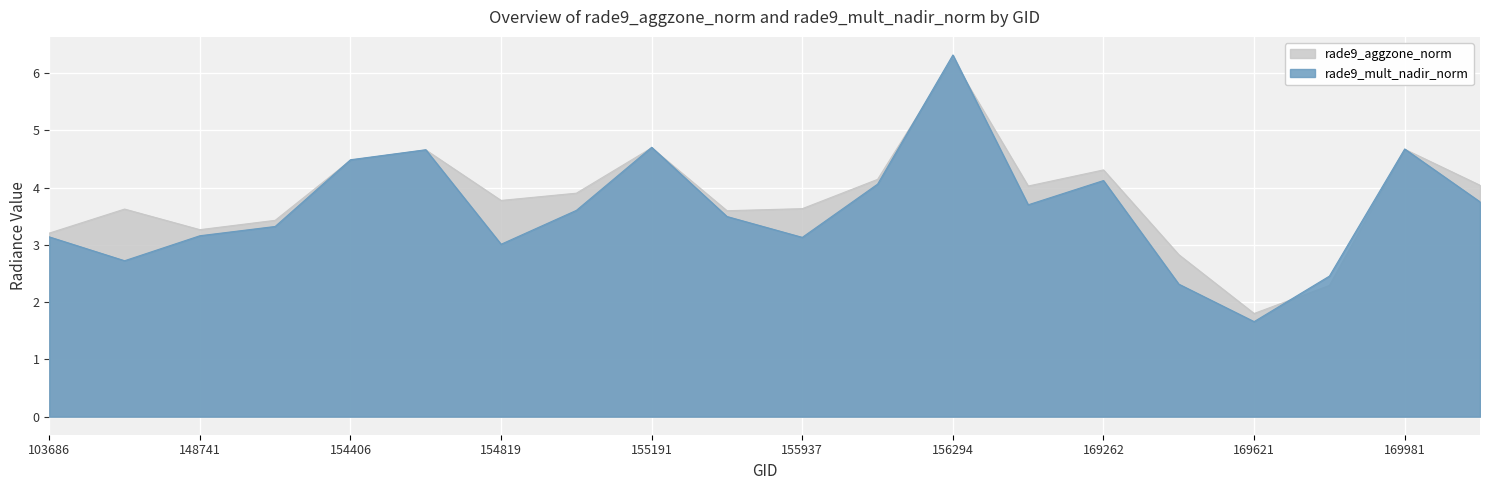

What is the sum of the rade9_mult_nadir_norm values at 156115 and 156294?

10.4